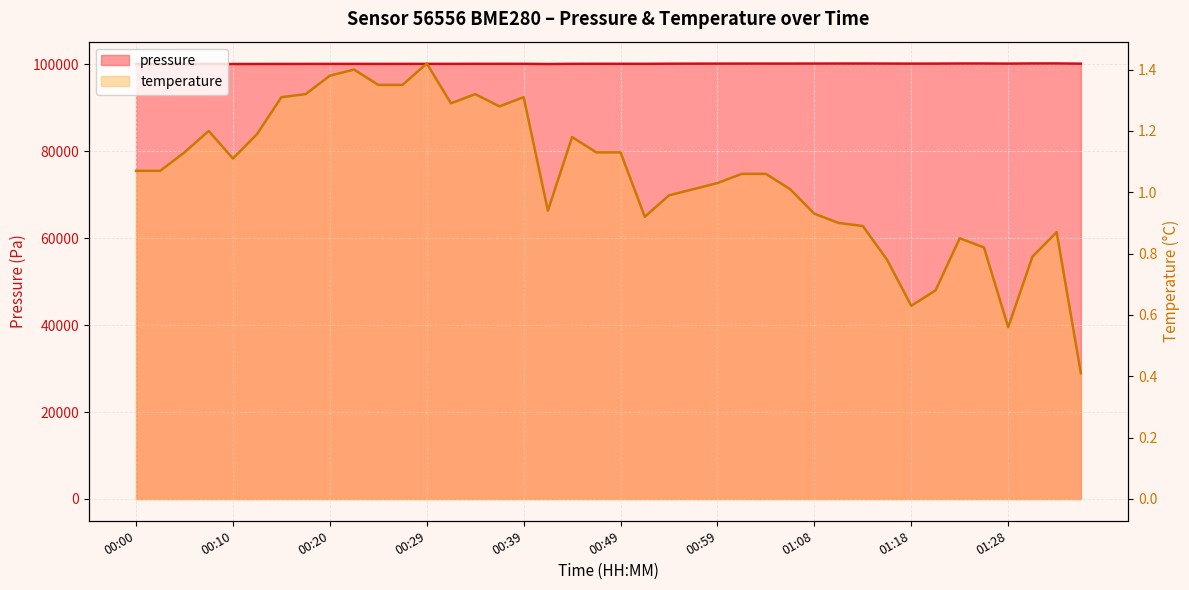

What is the total value across all series at 01:04?

100115.3